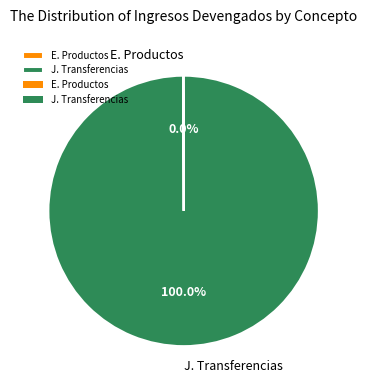

To the nearest percent, what is the difference between the largest and smallest slice percentages?

100%